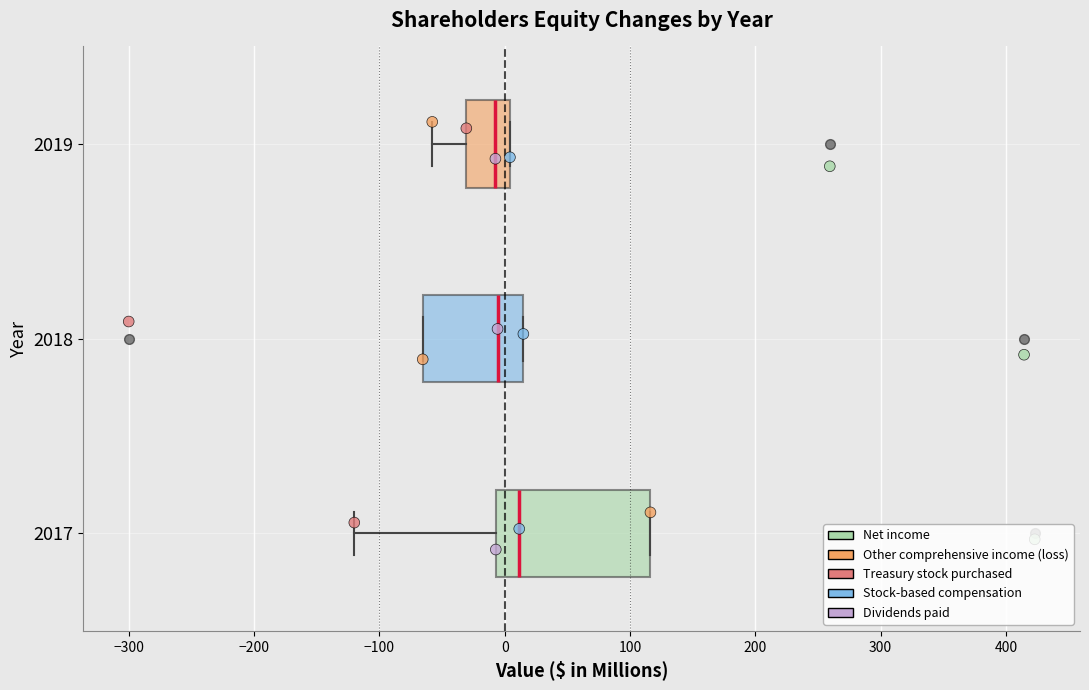

Comparing the boxes themselves (not the whiskers), which one is the widest?

2017